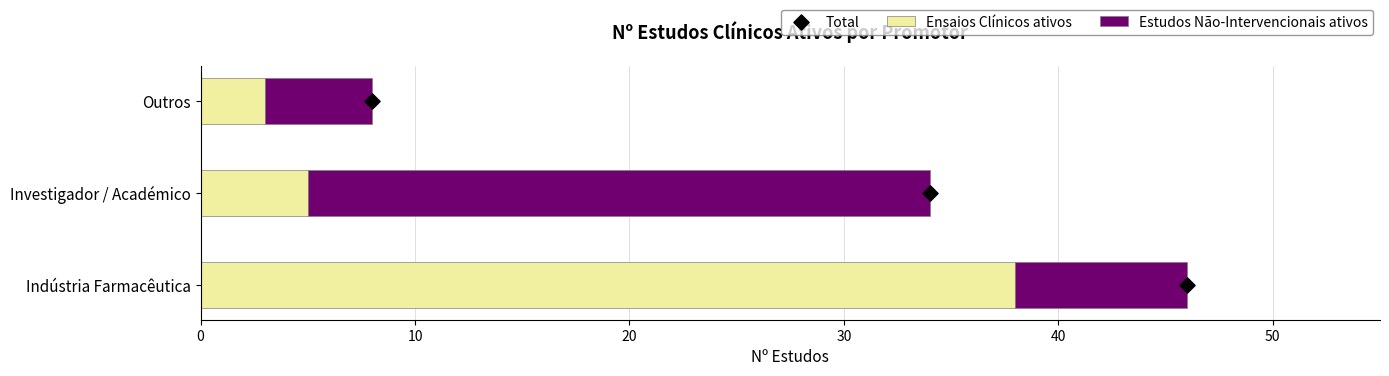

At how many categories does at least one series exceed 7?

2